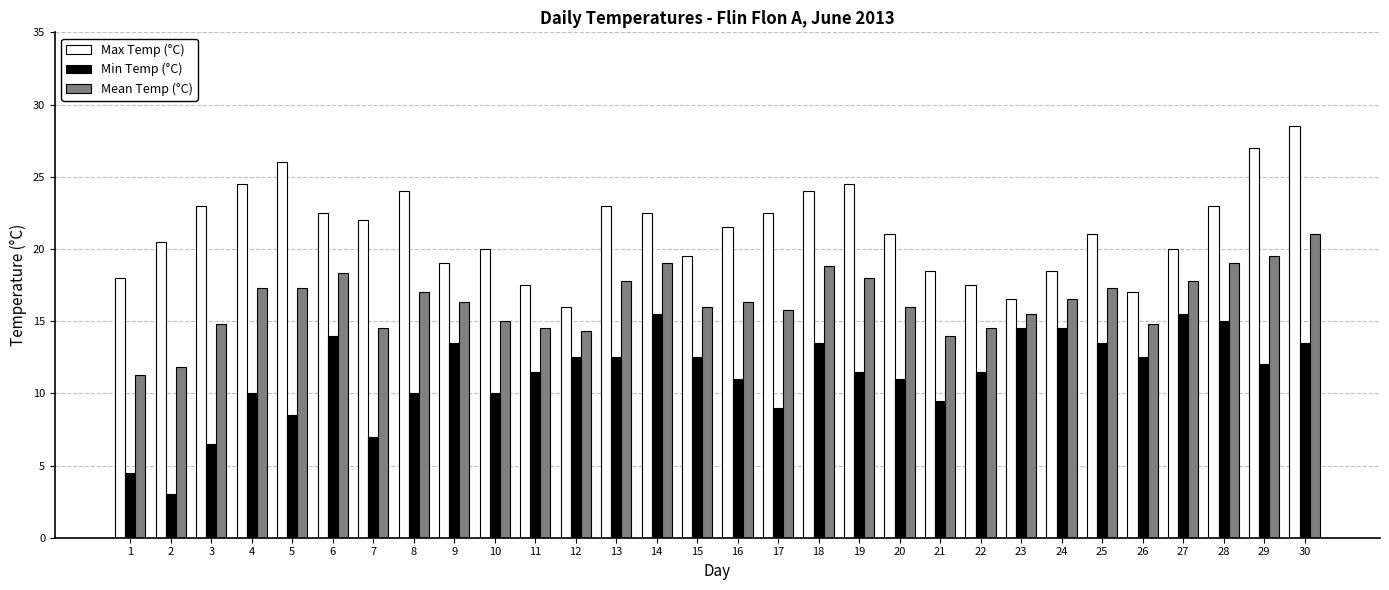

What is the lowest value of the Mean Temp (°C) series?

11.3